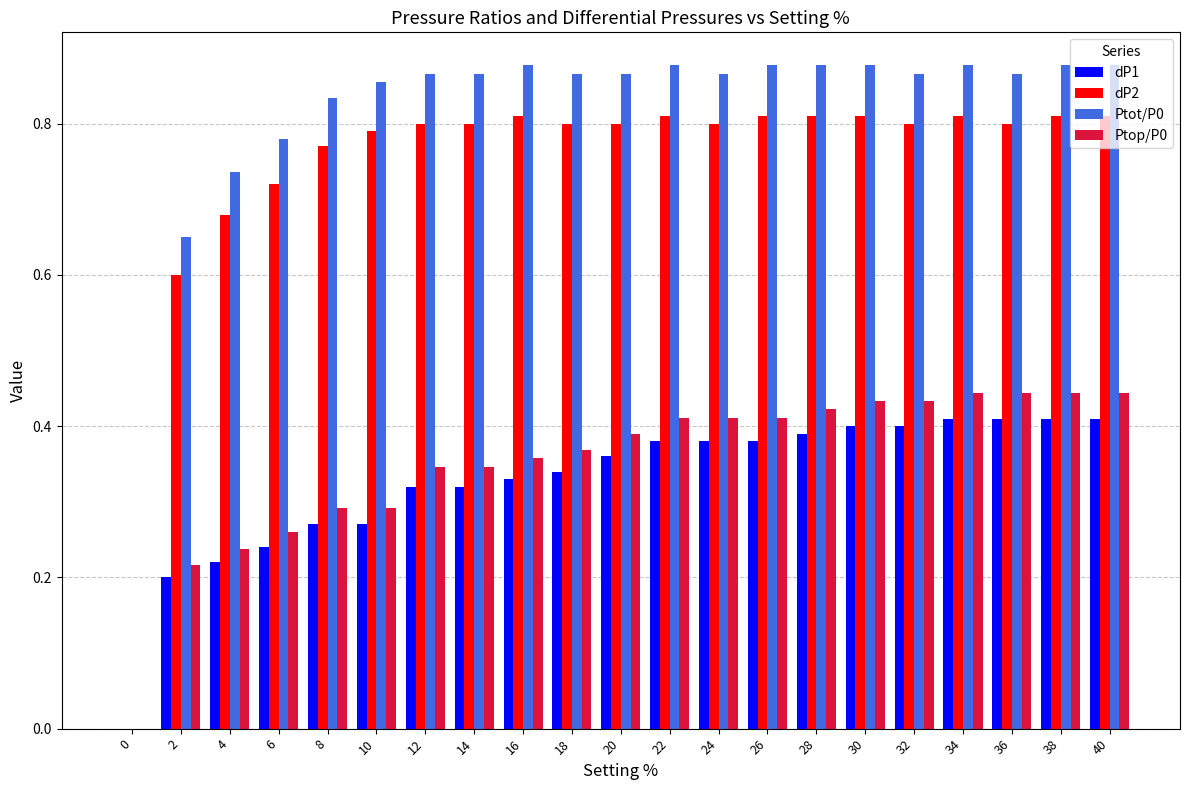

Which series has the largest total across all categories?

Ptot/P0